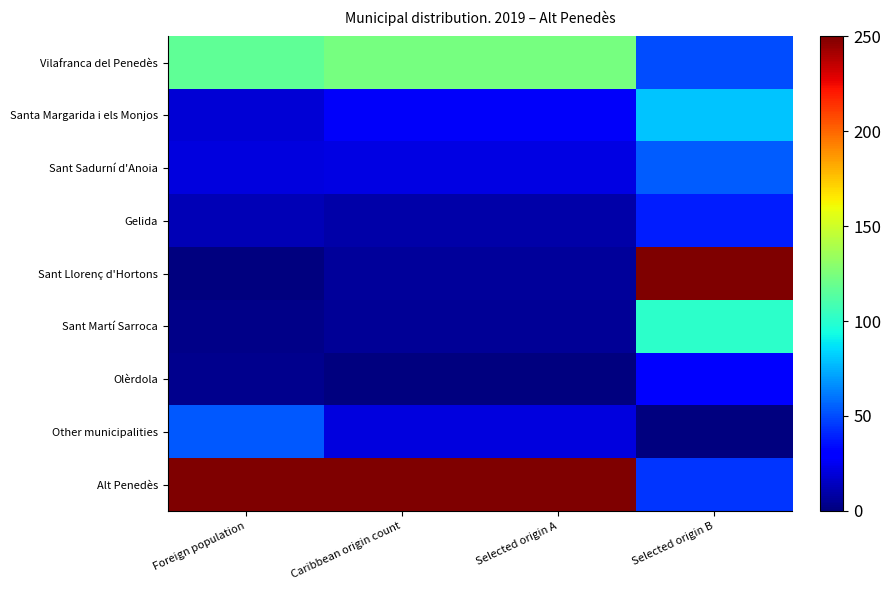

Which series has the largest total across all categories?

Alt Penedès